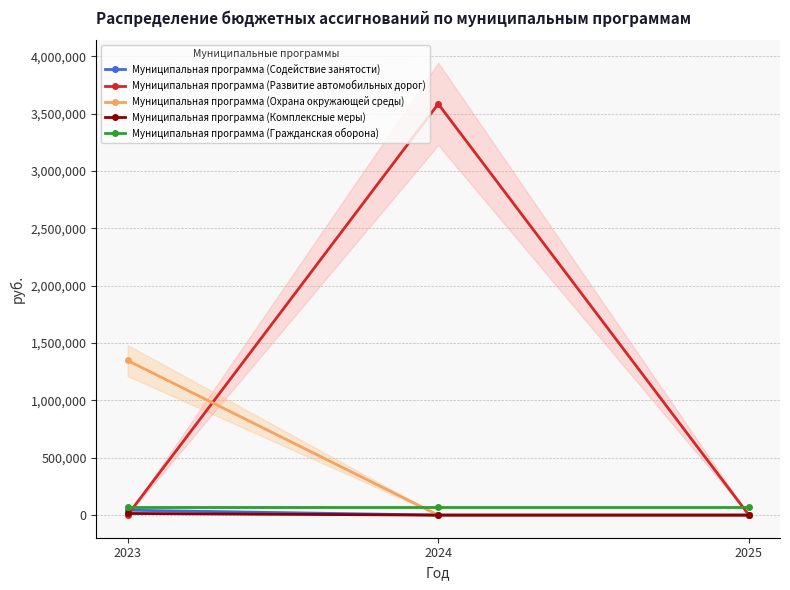

What are all the series names shown in the legend?

Муниципальная программа (Содействие занятости), Муниципальная программа (Развитие автомобильных дорог), Муниципальная программа (Охрана окружающей среды), Муниципальная программа (Комплексные меры), Муниципальная программа (Гражданская оборона)